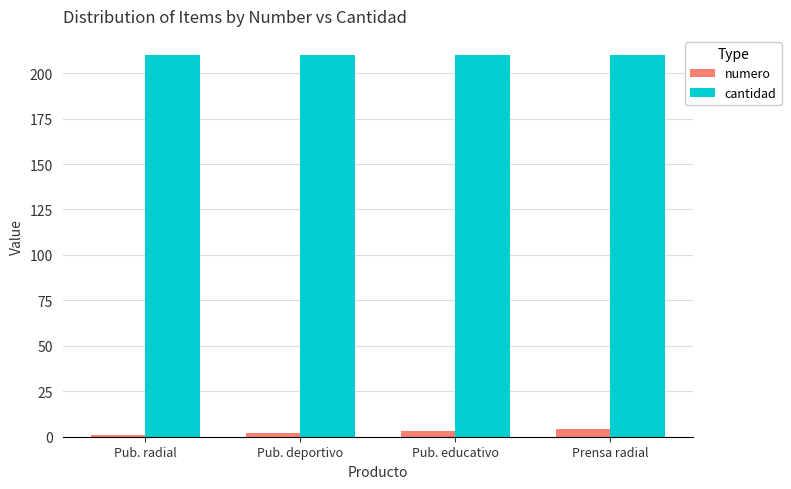

What is the sum of the numero values at Pub. radial and Prensa radial?

5